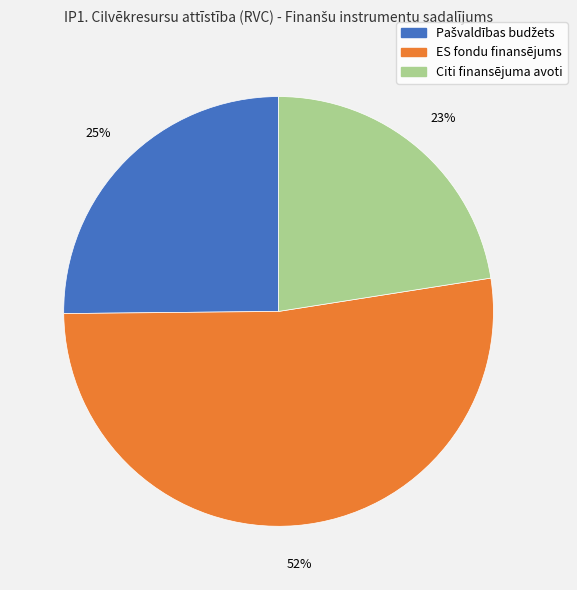

Which category has the biggest portion of the pie?

ES fondu finansējums